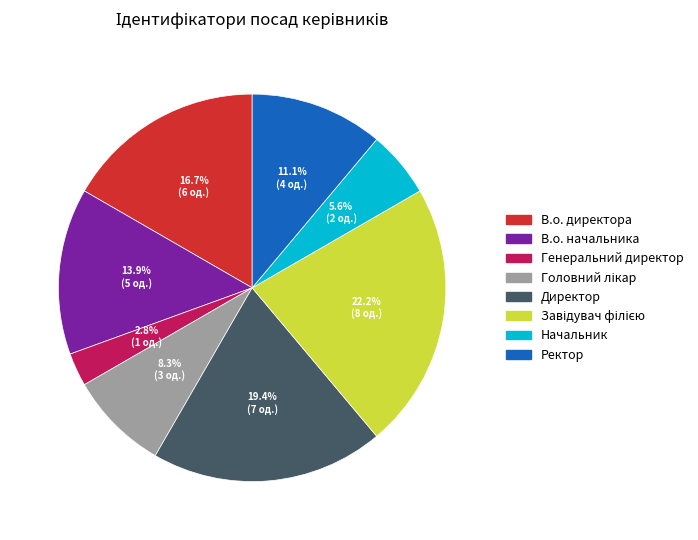

Is the sum of Ректор and Директор greater than half?

No